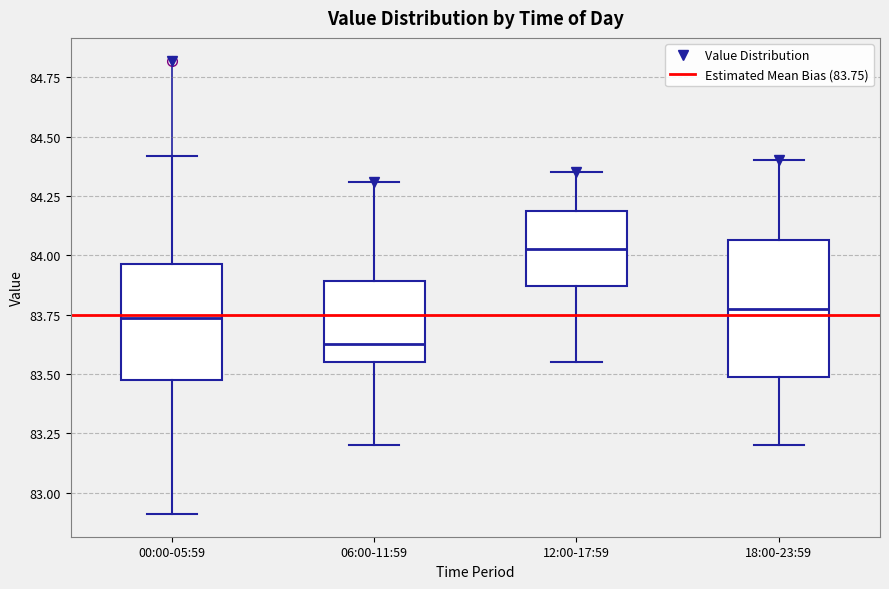

Reading left to right, transcribe this box plot: for each box, give where its median line is, the range the box spans, and where its two whiskers end, as read against the y-axis. The values are not printed on the chart, so give them approximately, as read against the axis.

00:00-05:59: median 83.75, box 83.45 to 83.95, whiskers 82.90 to 84.40
06:00-11:59: median 83.65, box 83.55 to 83.90, whiskers 83.20 to 84.30
12:00-17:59: median 84.05, box 83.85 to 84.20, whiskers 83.55 to 84.35
18:00-23:59: median 83.80, box 83.50 to 84.05, whiskers 83.20 to 84.40